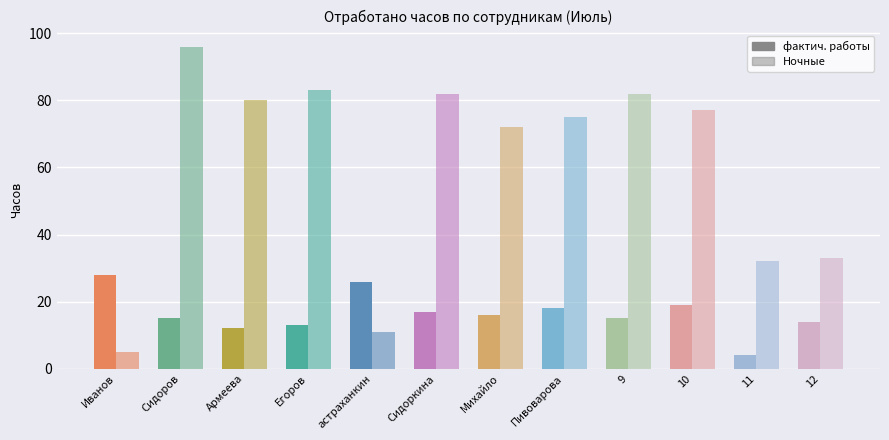

What value does the фактич. работы series have at 10, to the nearest 10?

20